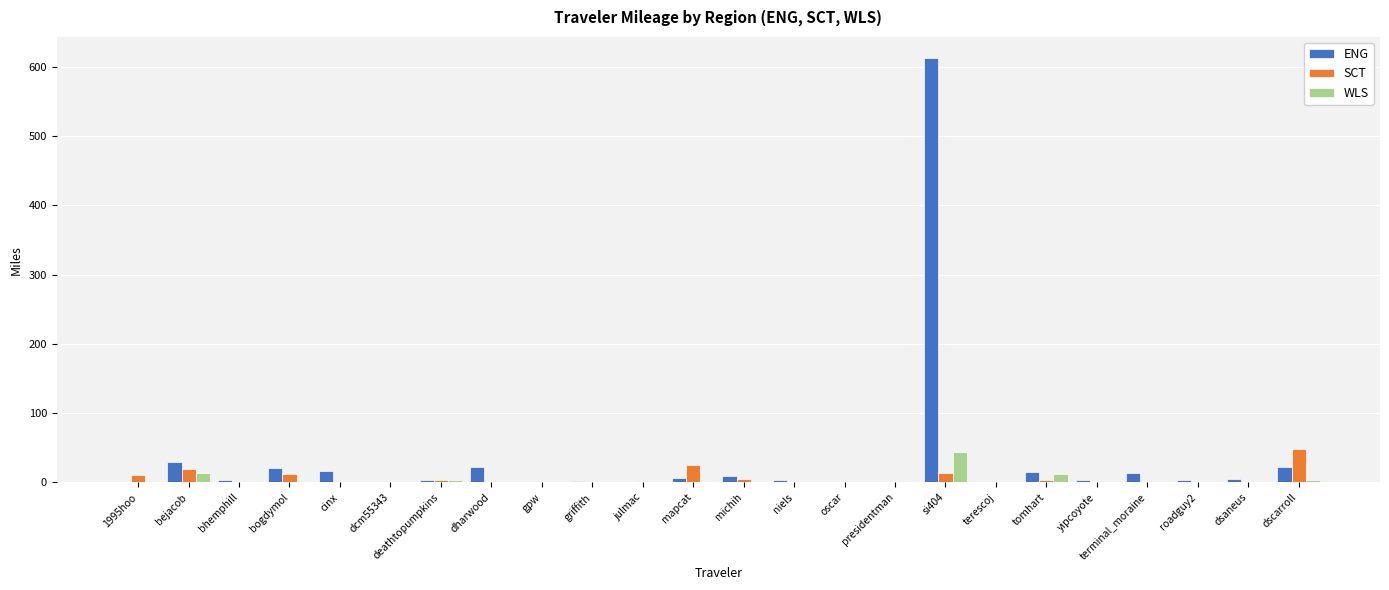

Which series has the largest total across all categories?

ENG